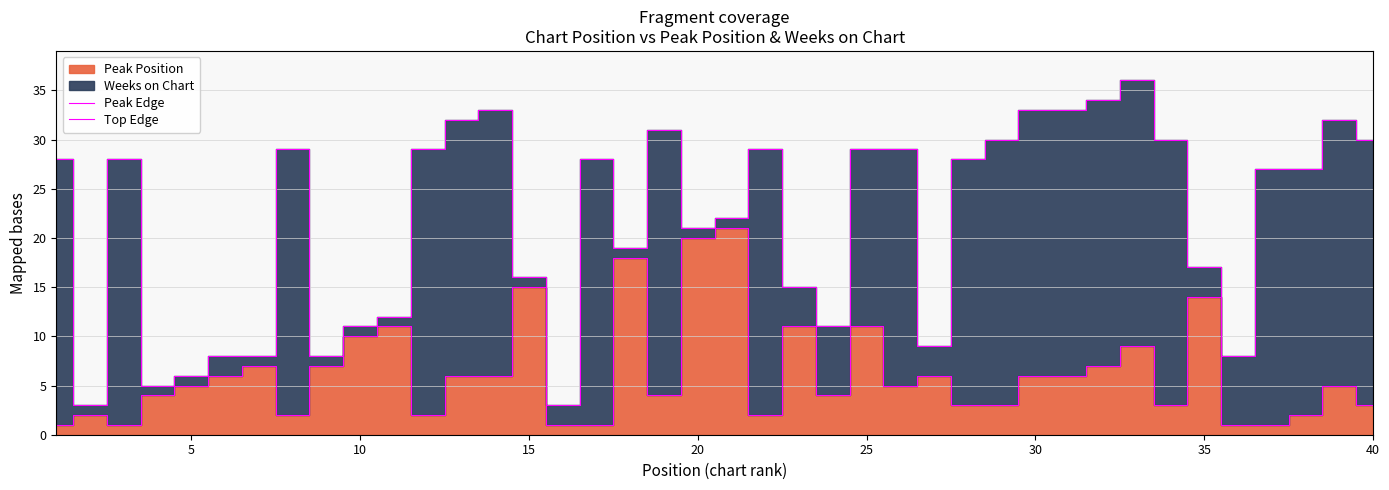

Rank the series by their average value, from lowest to highest.

Peak Edge, Top Edge